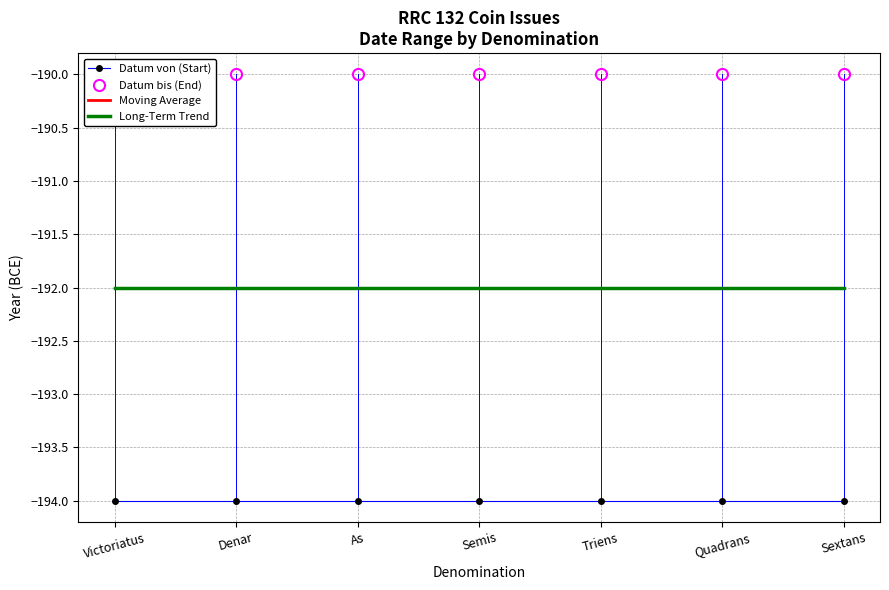

Reading left to right, extract all data points from this chart.

Datum von (Start): Victoriatus=-194.0	Denar=-194.0	As=-194.0	Semis=-194.0	Triens=-194.0	Quadrans=-194.0	Sextans=-194.0
Datum bis (End): Victoriatus=-190.0	Denar=-190.0	As=-190.0	Semis=-190.0	Triens=-190.0	Quadrans=-190.0	Sextans=-190.0
Moving Average: Victoriatus=-192.0	Denar=-192.0	As=-192.0	Semis=-192.0	Triens=-192.0	Quadrans=-192.0	Sextans=-192.0
Long-Term Trend: Victoriatus=-192.0	Denar=-192.0	As=-192.0	Semis=-192.0	Triens=-192.0	Quadrans=-192.0	Sextans=-192.0